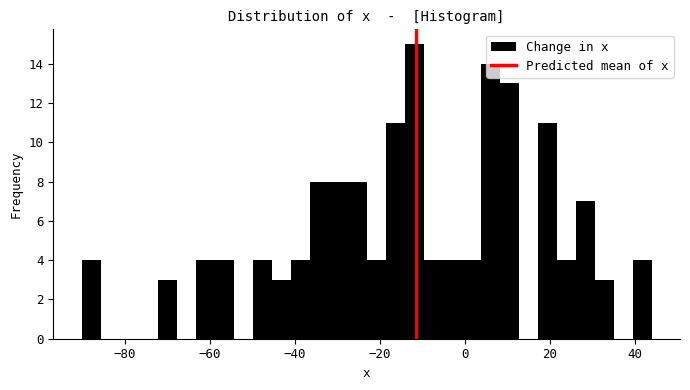

Read against the x-axis, roughly where is the centre of the tallest bar?

-12